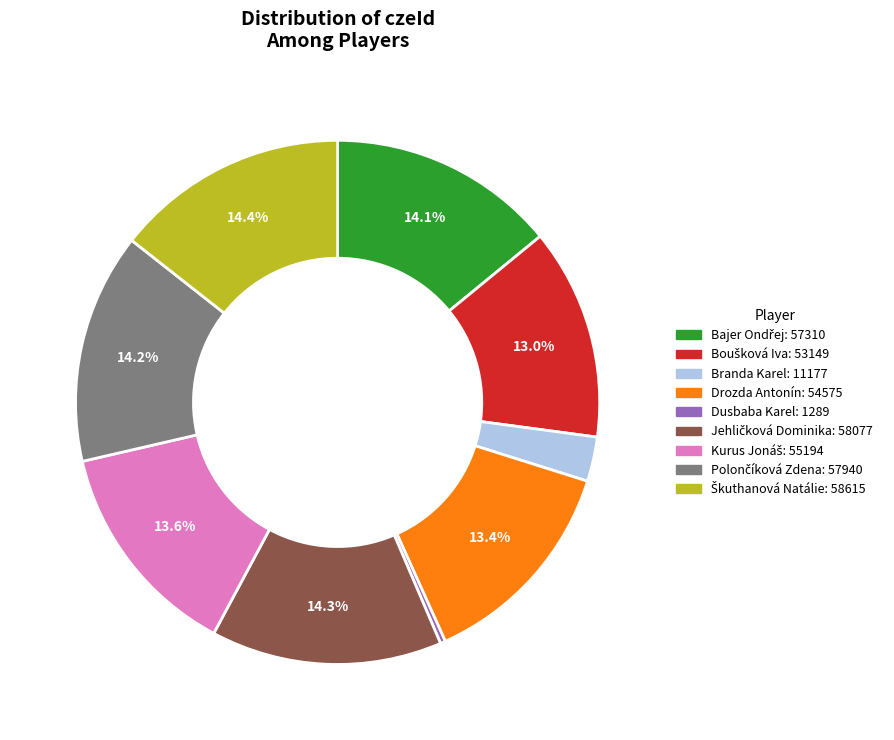

Which slice is the smallest?

Dusbaba Karel